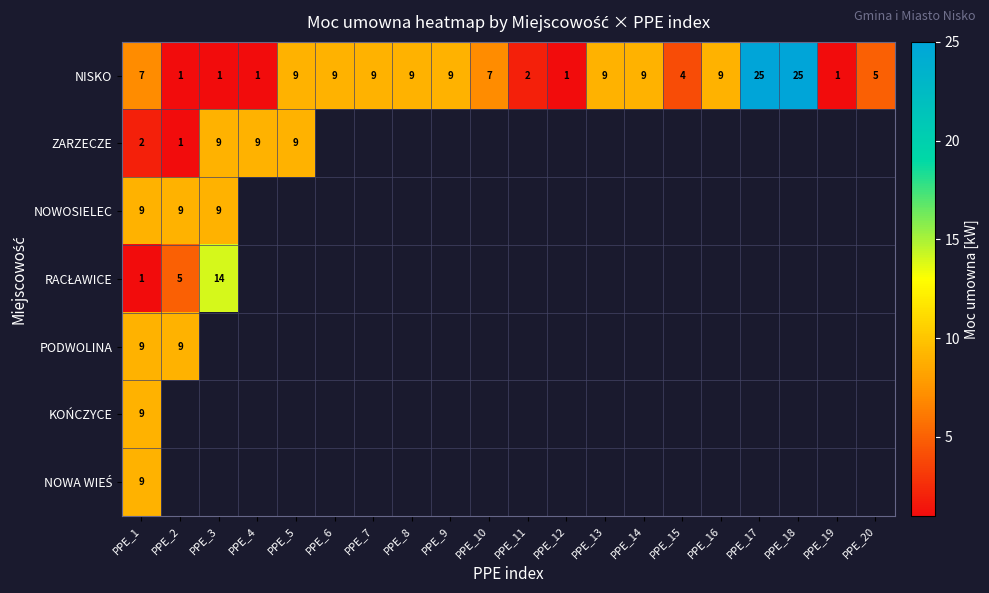

What is the spread (max minus min) of values at PPE_1?

8